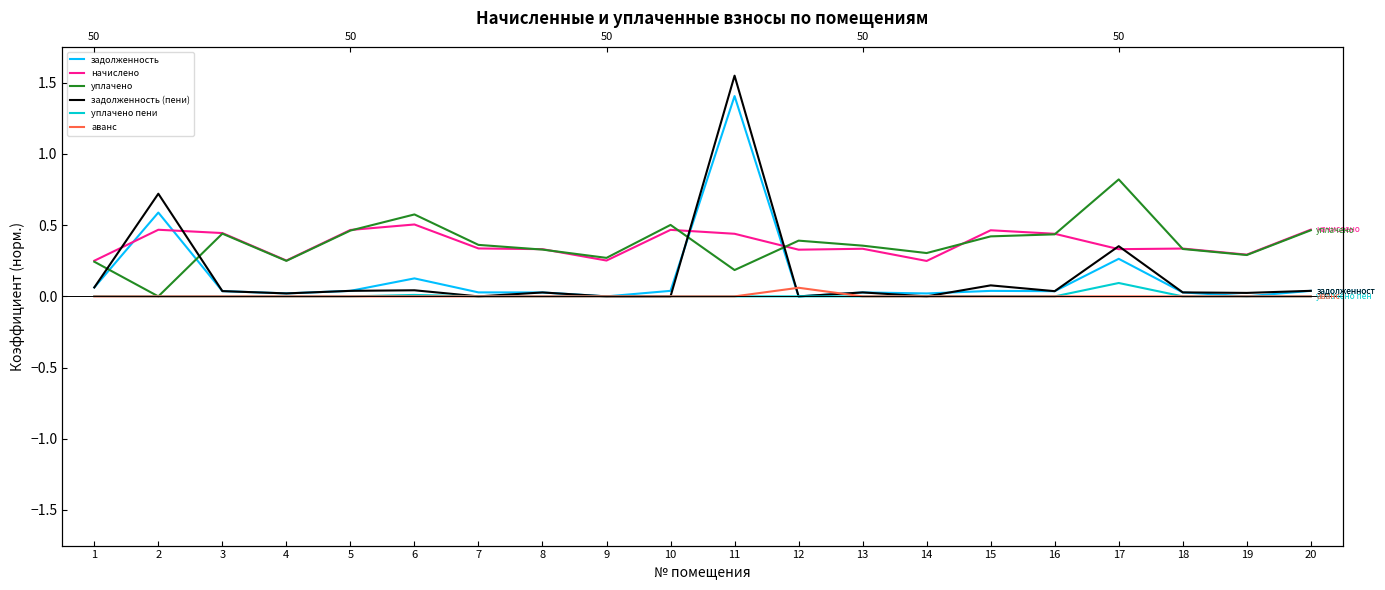

The value of уплачено пени at 5 is 0.0. True or false?

True